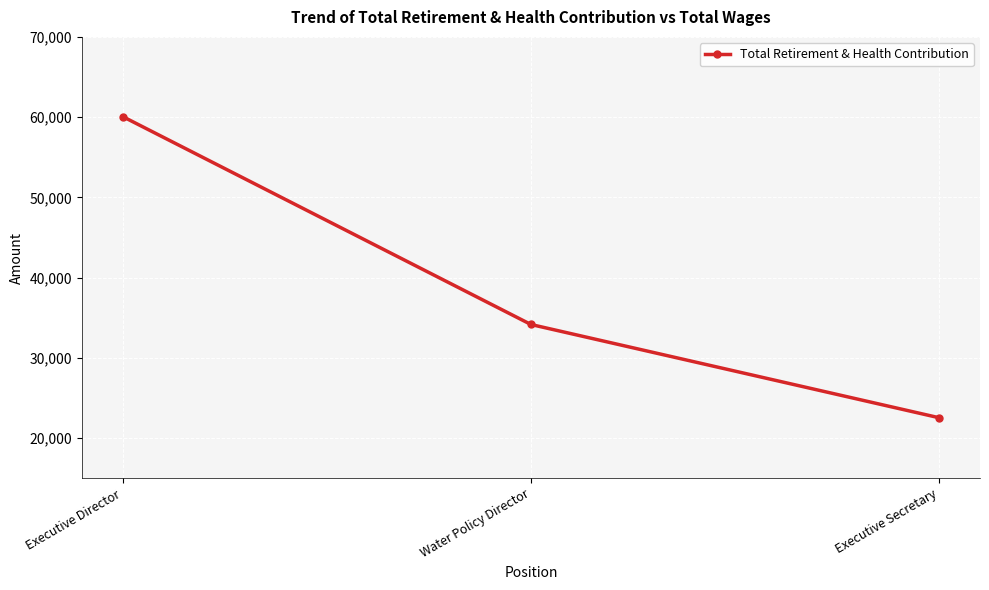

Between Executive Director and Executive Secretary, which is larger?

Executive Director